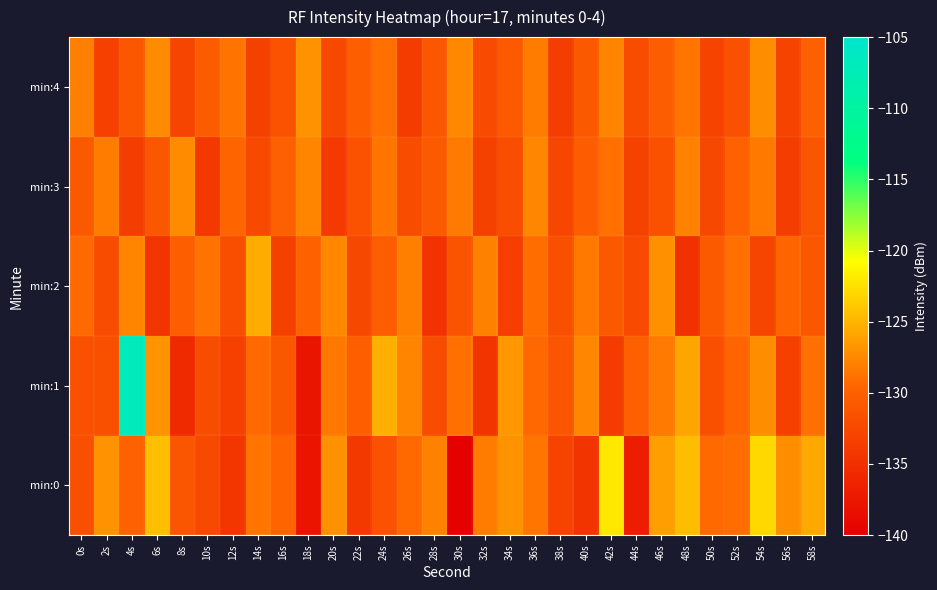

At which category is the sum across all series the highest?

4s